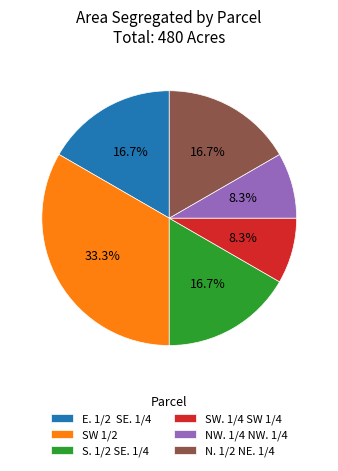

To the nearest percent, what portion does NW. 1/4 NW. 1/4 represent?

8%